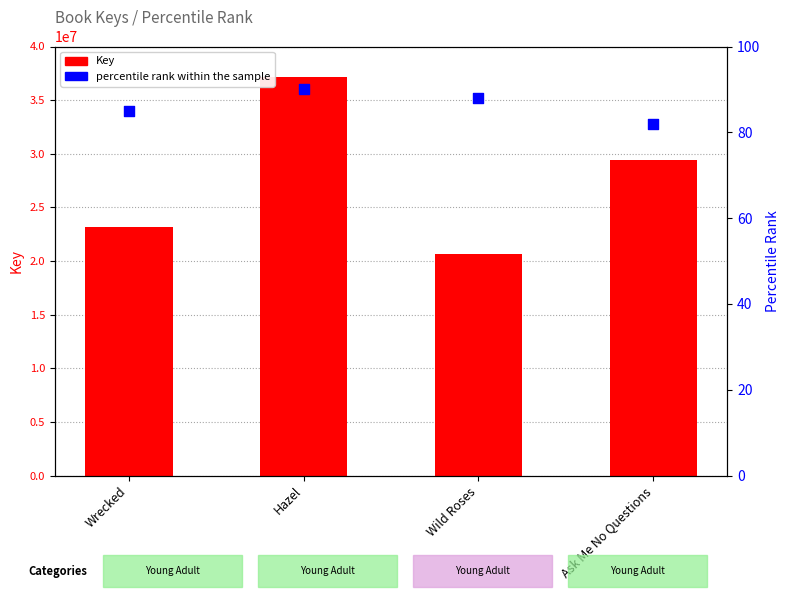

Is the value of percentile rank within the sample at Hazel greater than the value of Key at Wrecked?

No